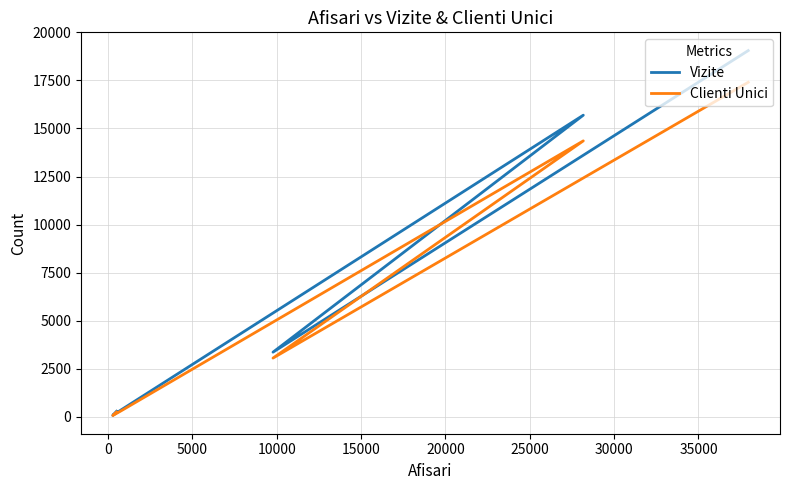

What is the approximate value of Vizite at 0, to the nearest 100?

3400